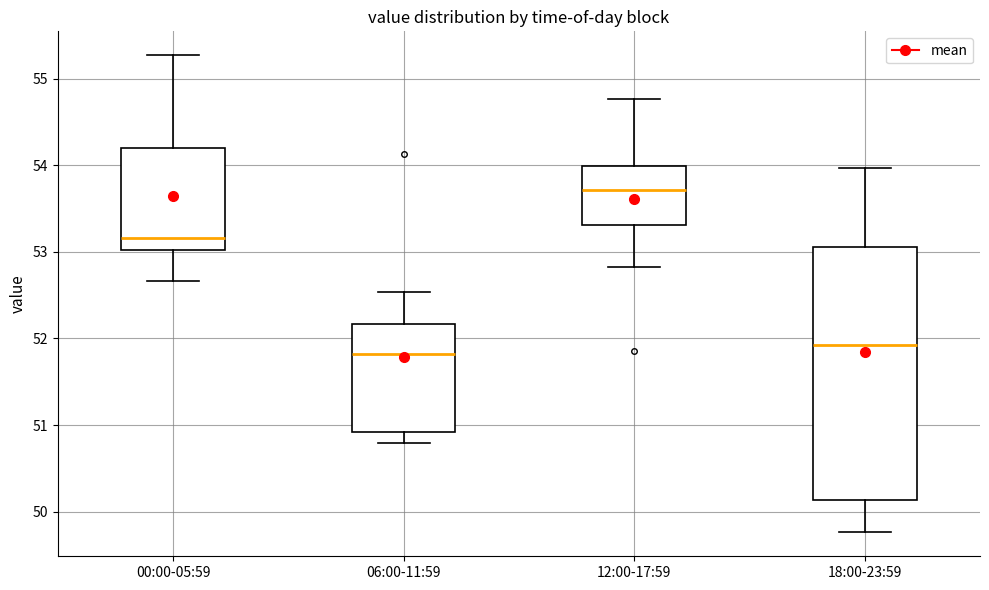

Where is the lower edge of the box for 00:00-05:59 on the y-axis? The values are not printed on the chart, so give them approximately, as read against the axis.

53.0